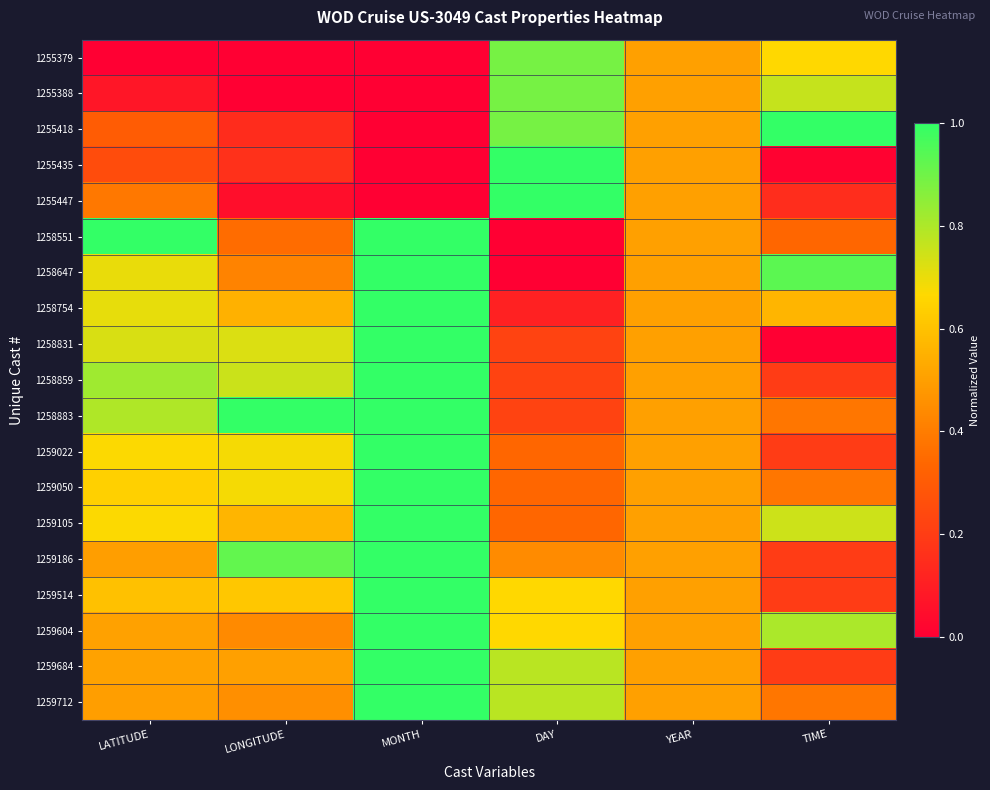

At how many categories does at least one series exceed 0?

6